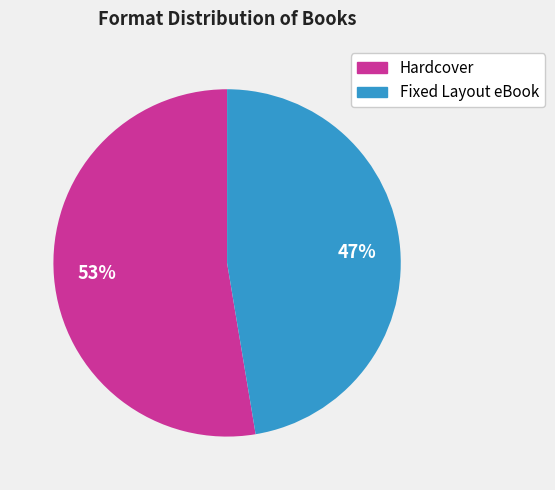

Is there any slice that represents more than half of the pie?

Yes